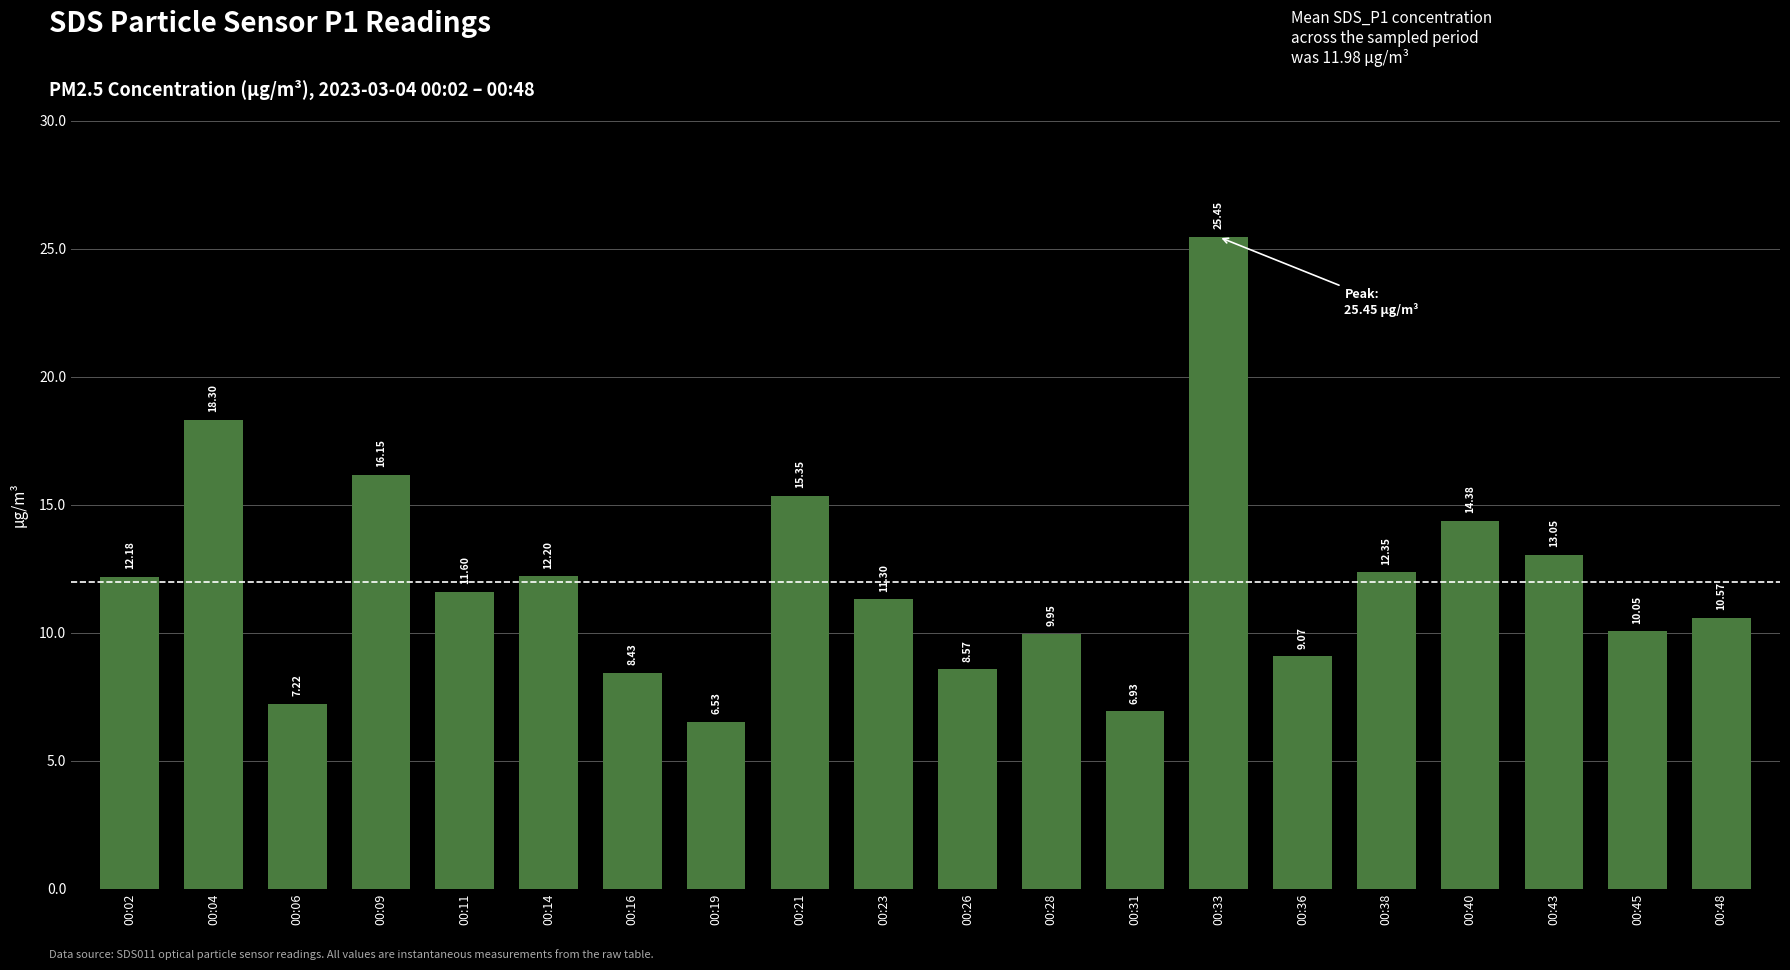

True or false: the data shows 2.7 at 00:02.

False